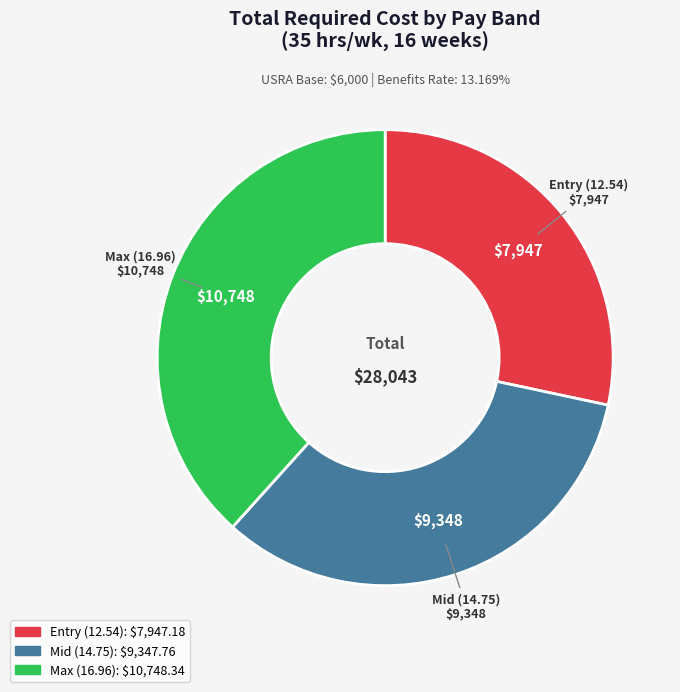

Does Max (16.96) account for over 50% of the chart?

No